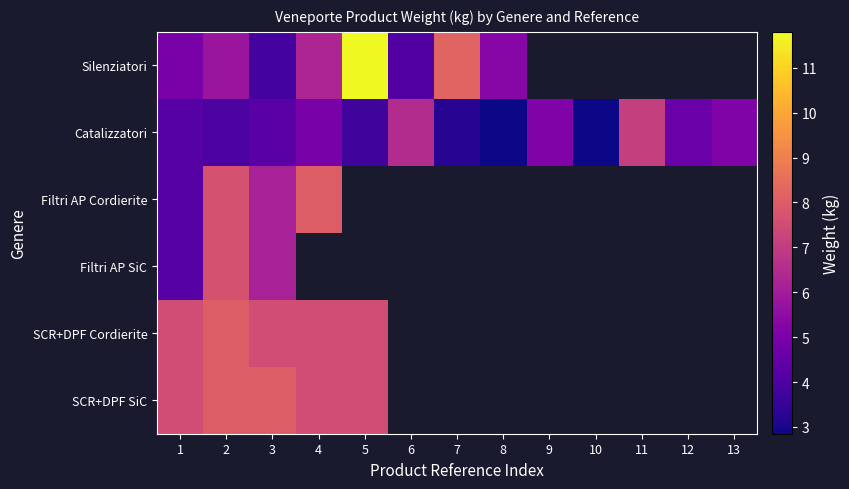

At which label is Silenziatori closest to 7?

4